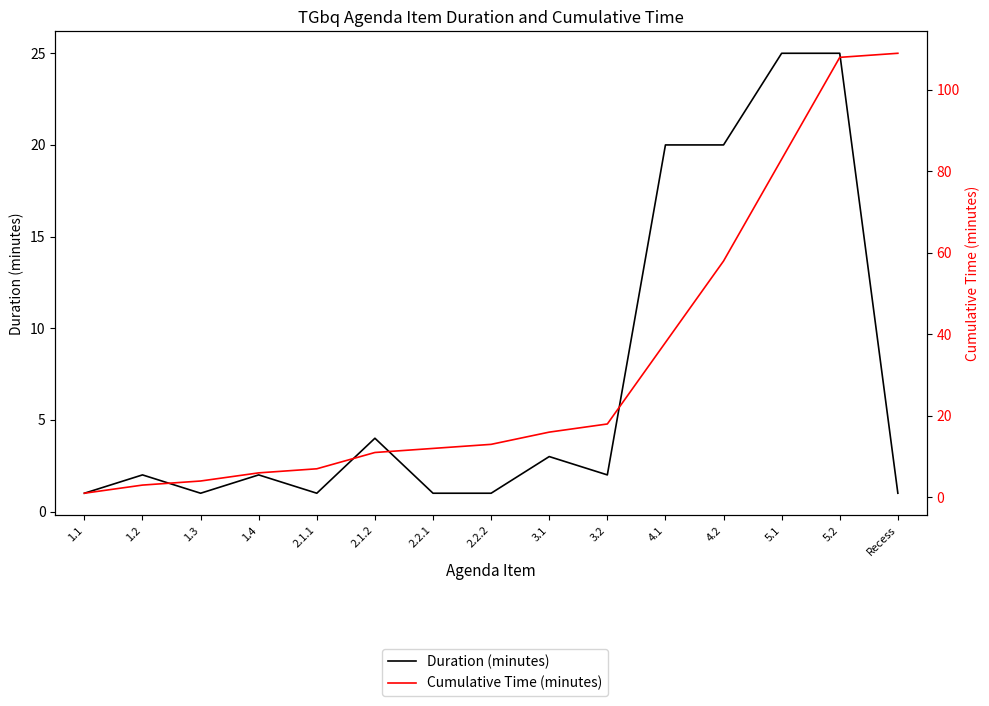

What are all the series names shown in the legend?

Duration (minutes), Cumulative Time (minutes)